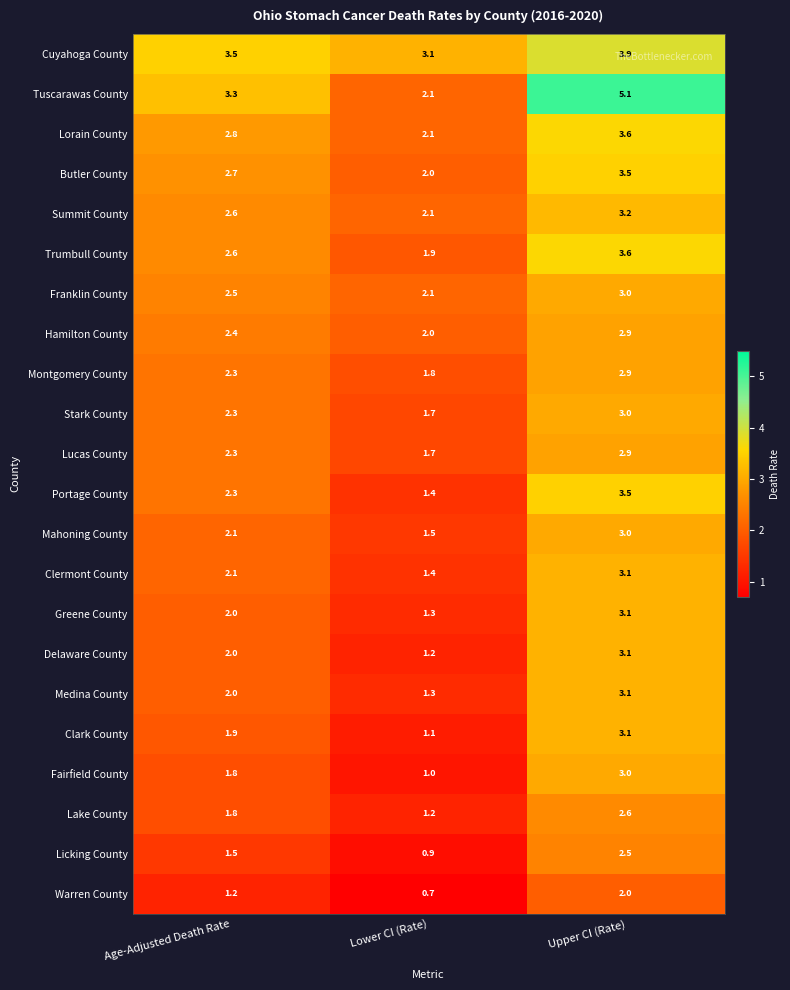

Between Age-Adjusted Death Rate and Lower CI (Rate), which series saw the biggest shift?

Tuscarawas County